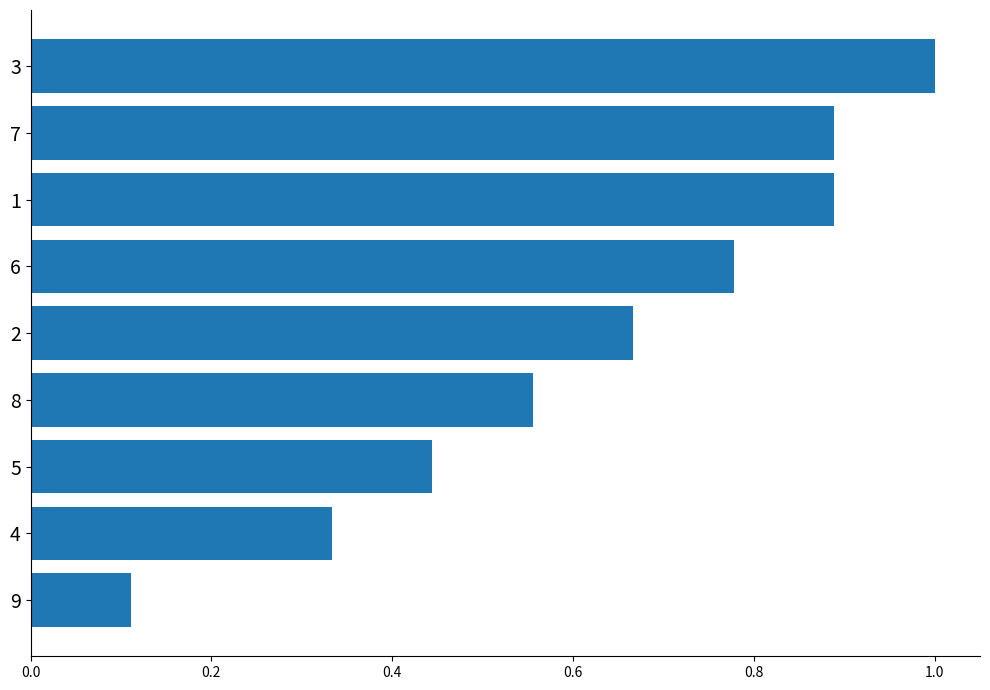

What is the sum of all values?

5.7